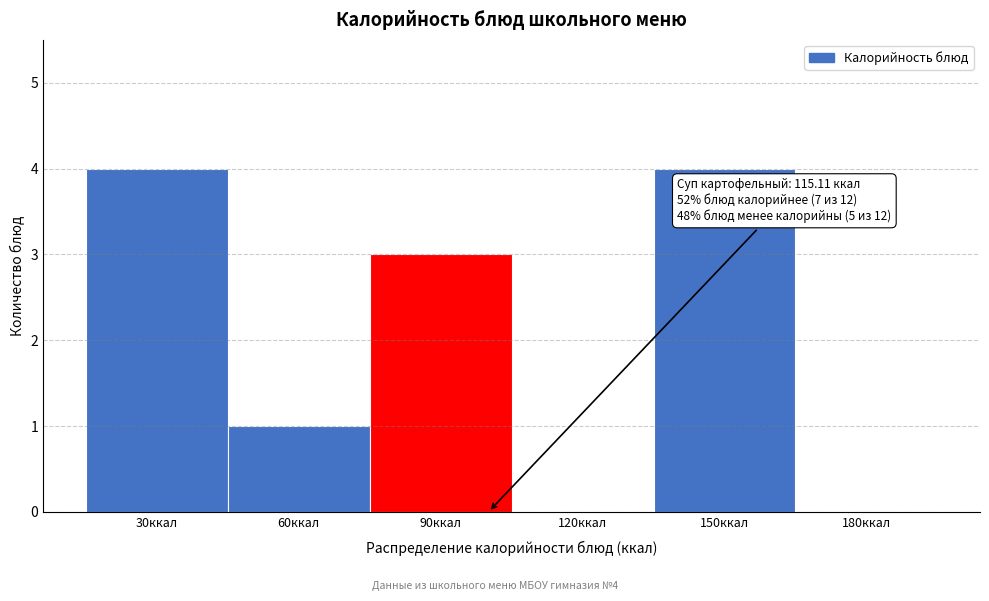

Reading right to left, what are all the values shown in this chart?

180ккал=0	150ккал=4	120ккал=0	90ккал=3	60ккал=1	30ккал=4